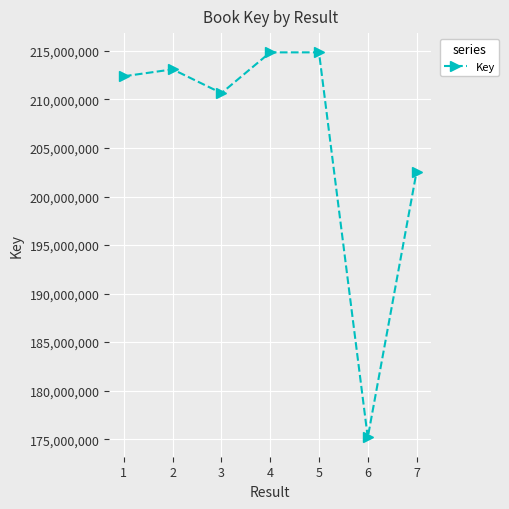

Where is the data nearest to the value 195014064?

7